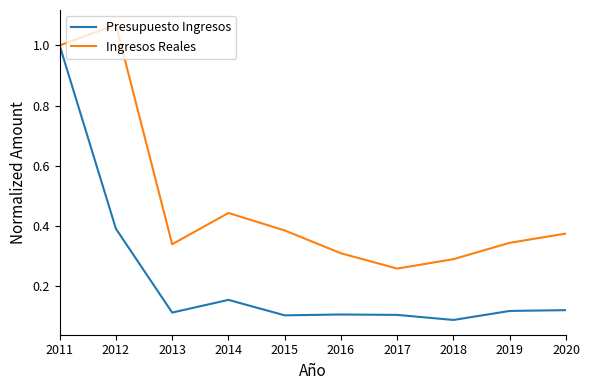

Which series has the largest total across all categories?

Ingresos Reales